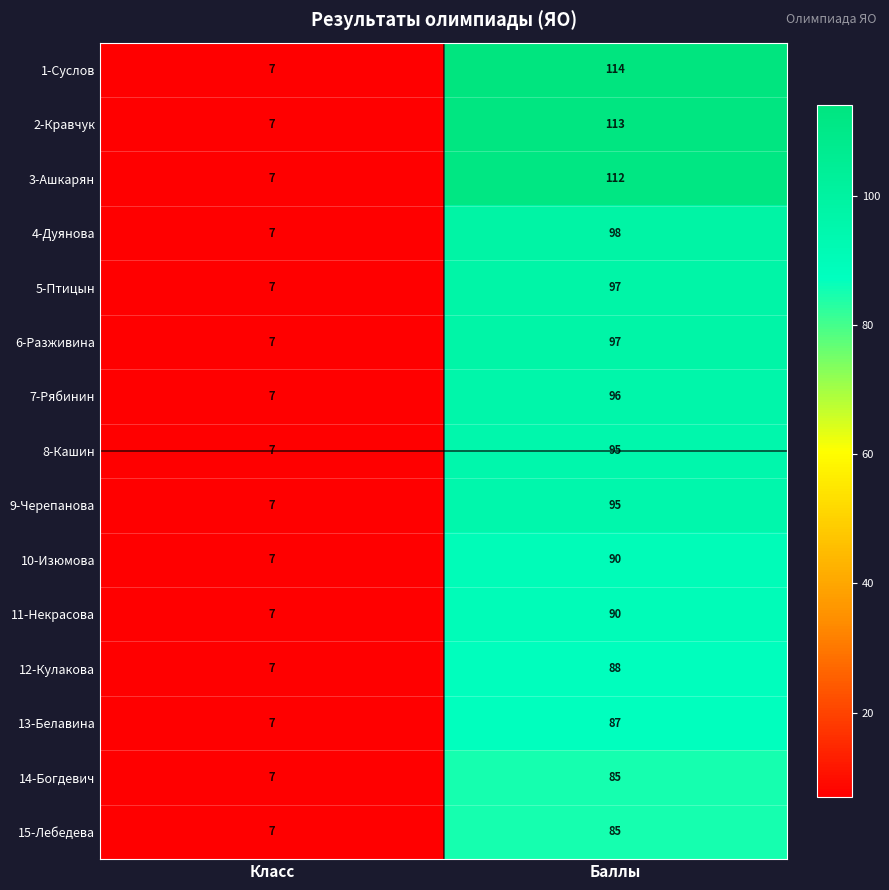

Where is 10-Изюмова nearest to the value 48?

Класс